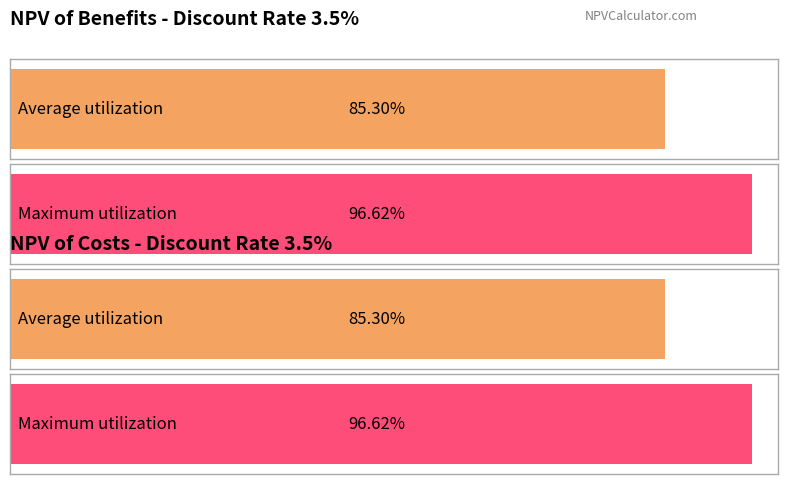

Is it true that NPV of Costs equals 1.0 at Year 10?

False